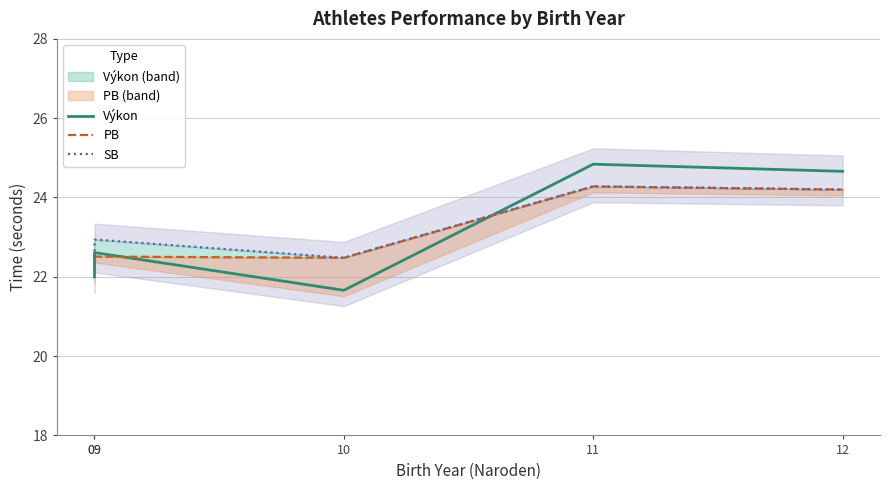

What is the difference between the maximum and minimum values in the SB series?

1.8